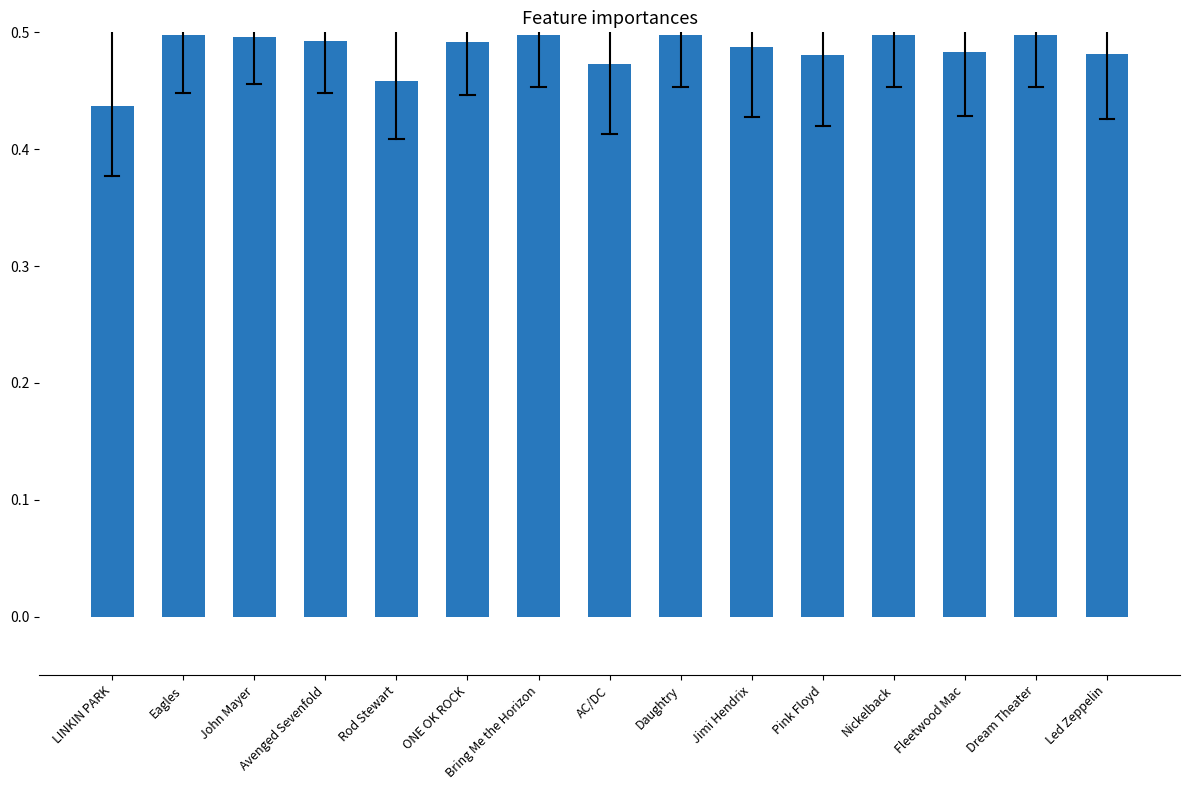

The value at LINKIN PARK is 0.7. True or false?

False